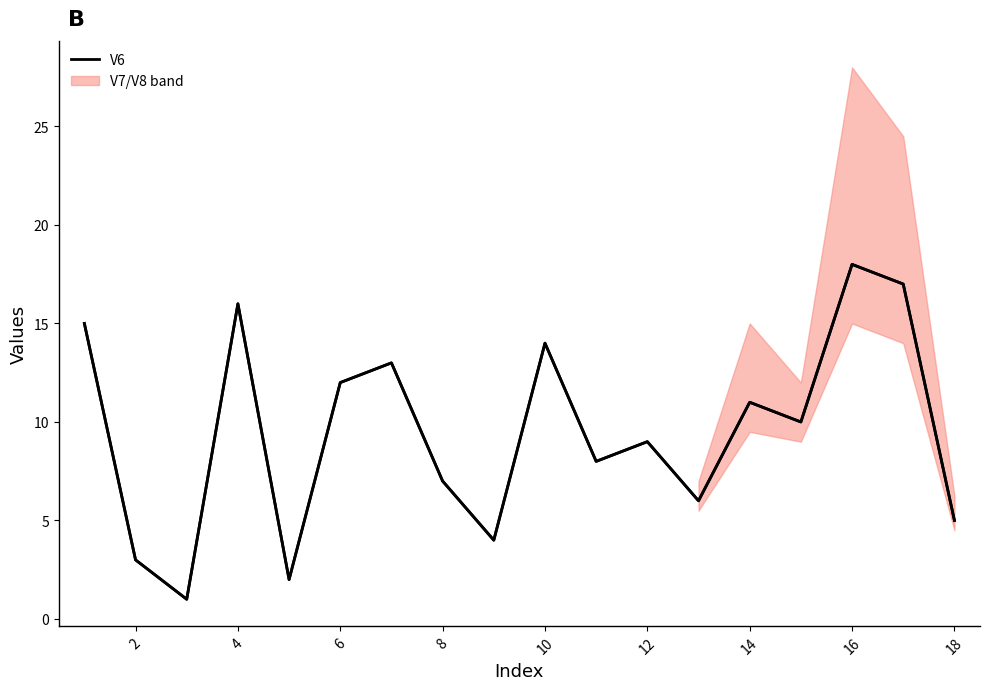

How many interior local peaks (higher than both neighbors) does the data have?

6